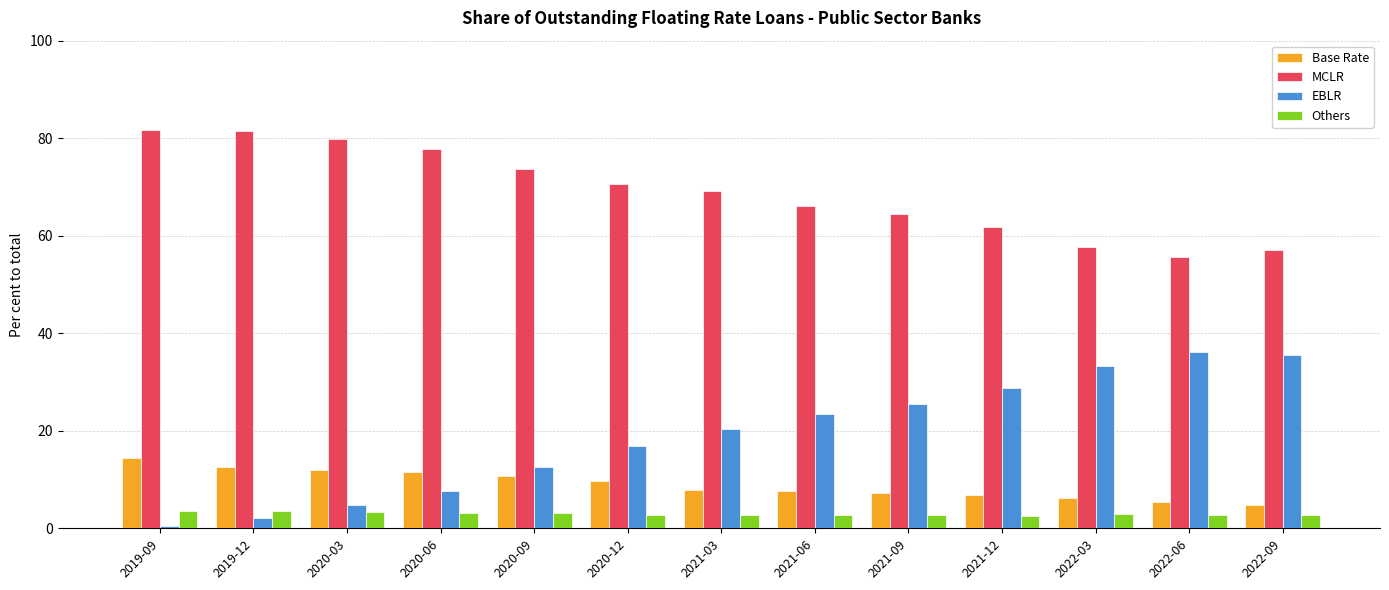

What is the difference between the EBLR values at 2021-09 and 2022-09?

10.0